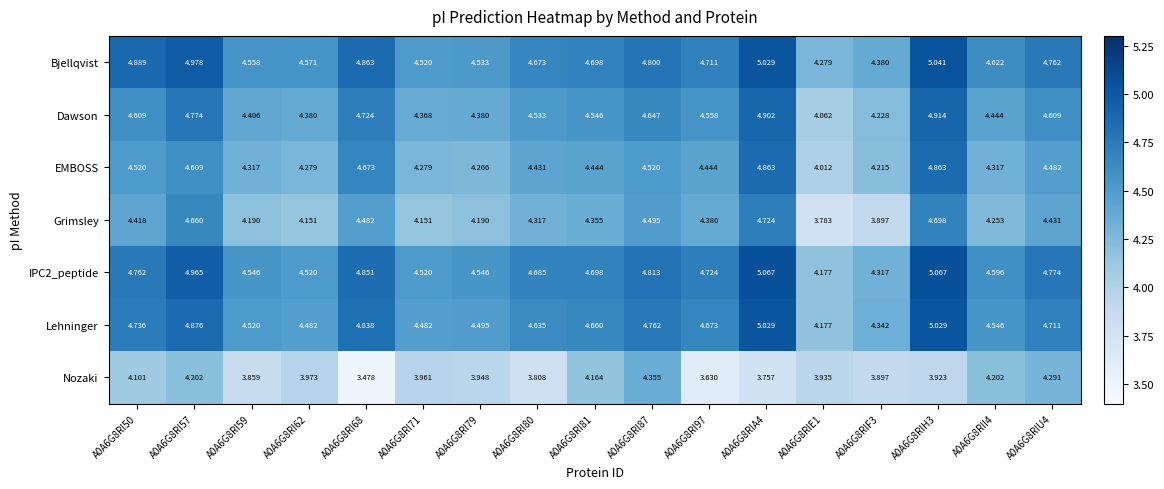

Which series has the widest spread of values?

Grimsley